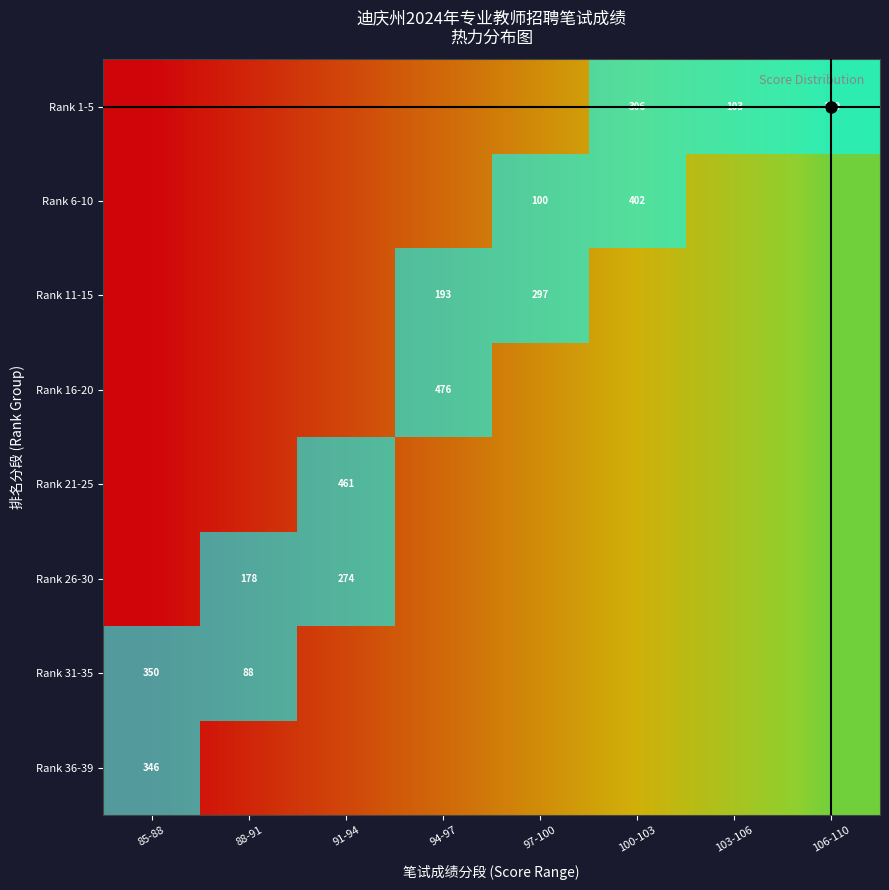

The Rank 6-10 series shows 100 at 97-100. True or false?

True